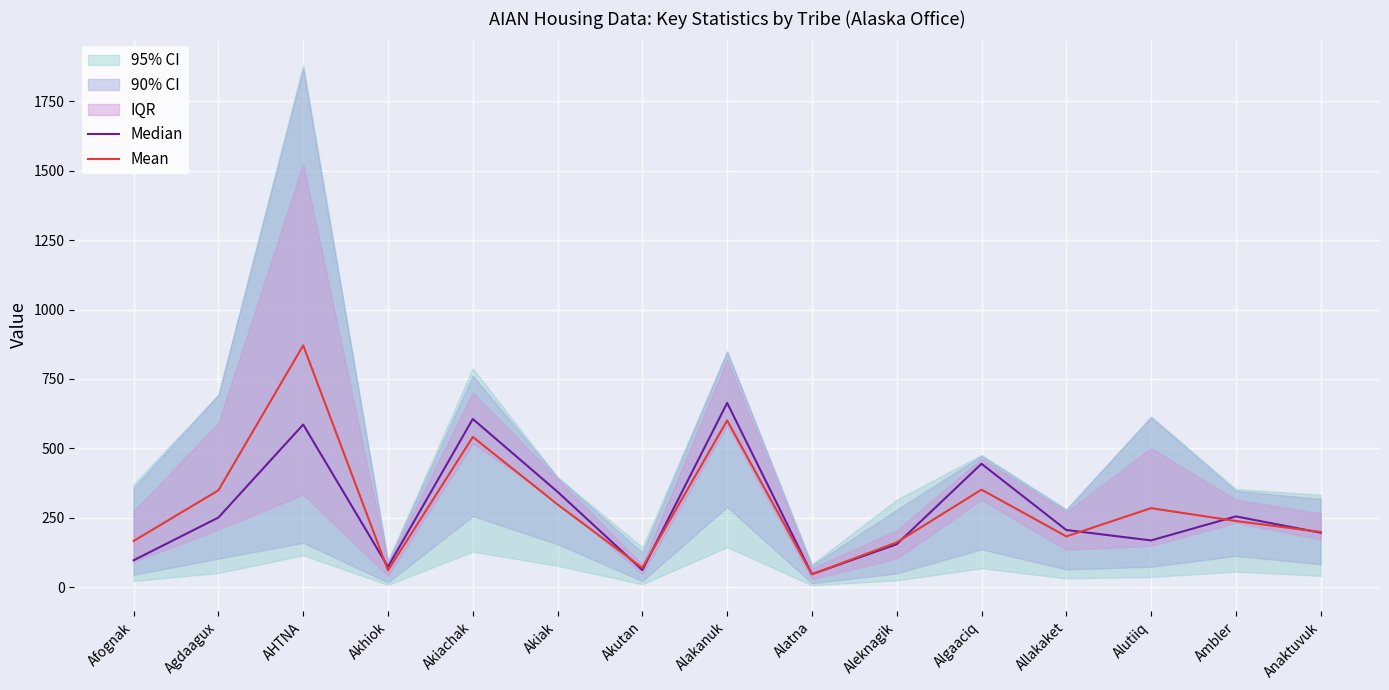

What position from the left is Akutan?

7